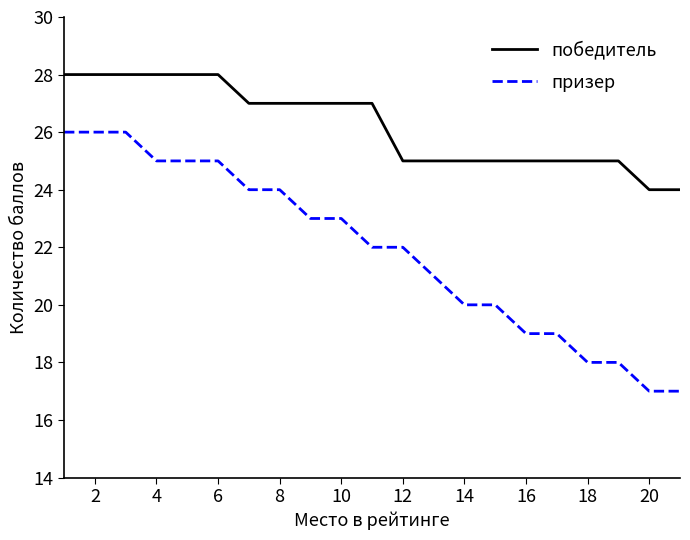

Which series has the largest range (max minus min)?

призер